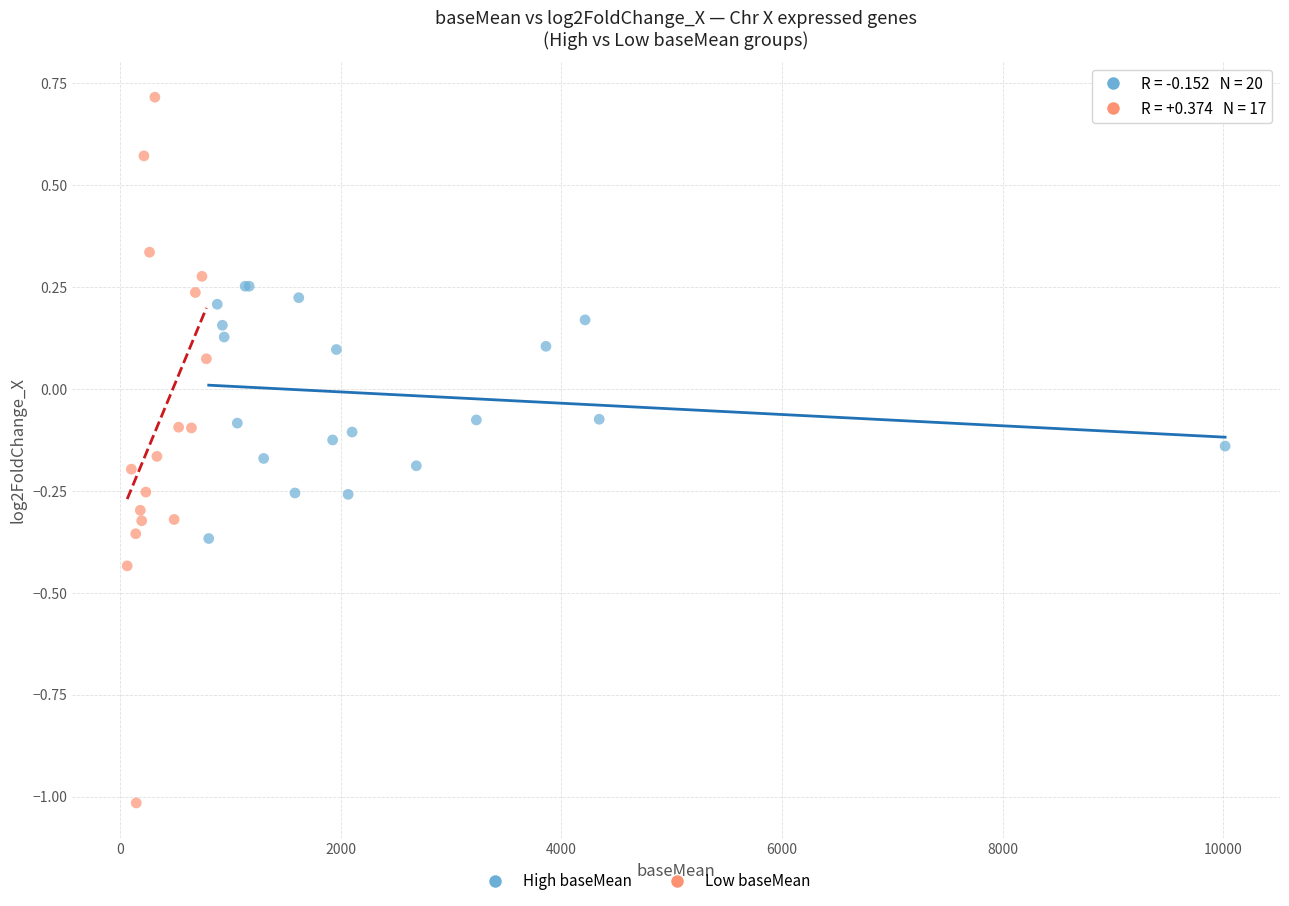

Which series has the widest spread of Y values?

Low baseMean